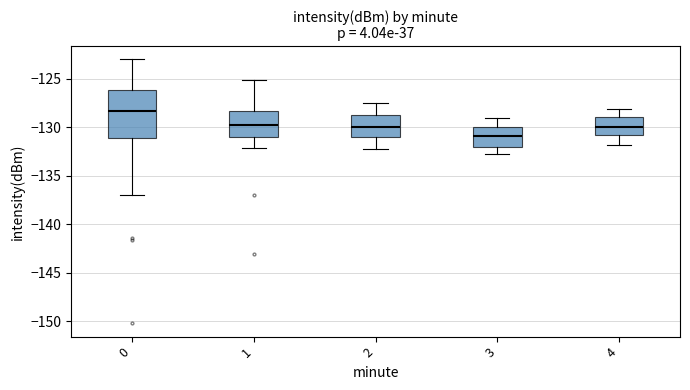

Which box is the tallest, from its lower edge to its upper edge?

0